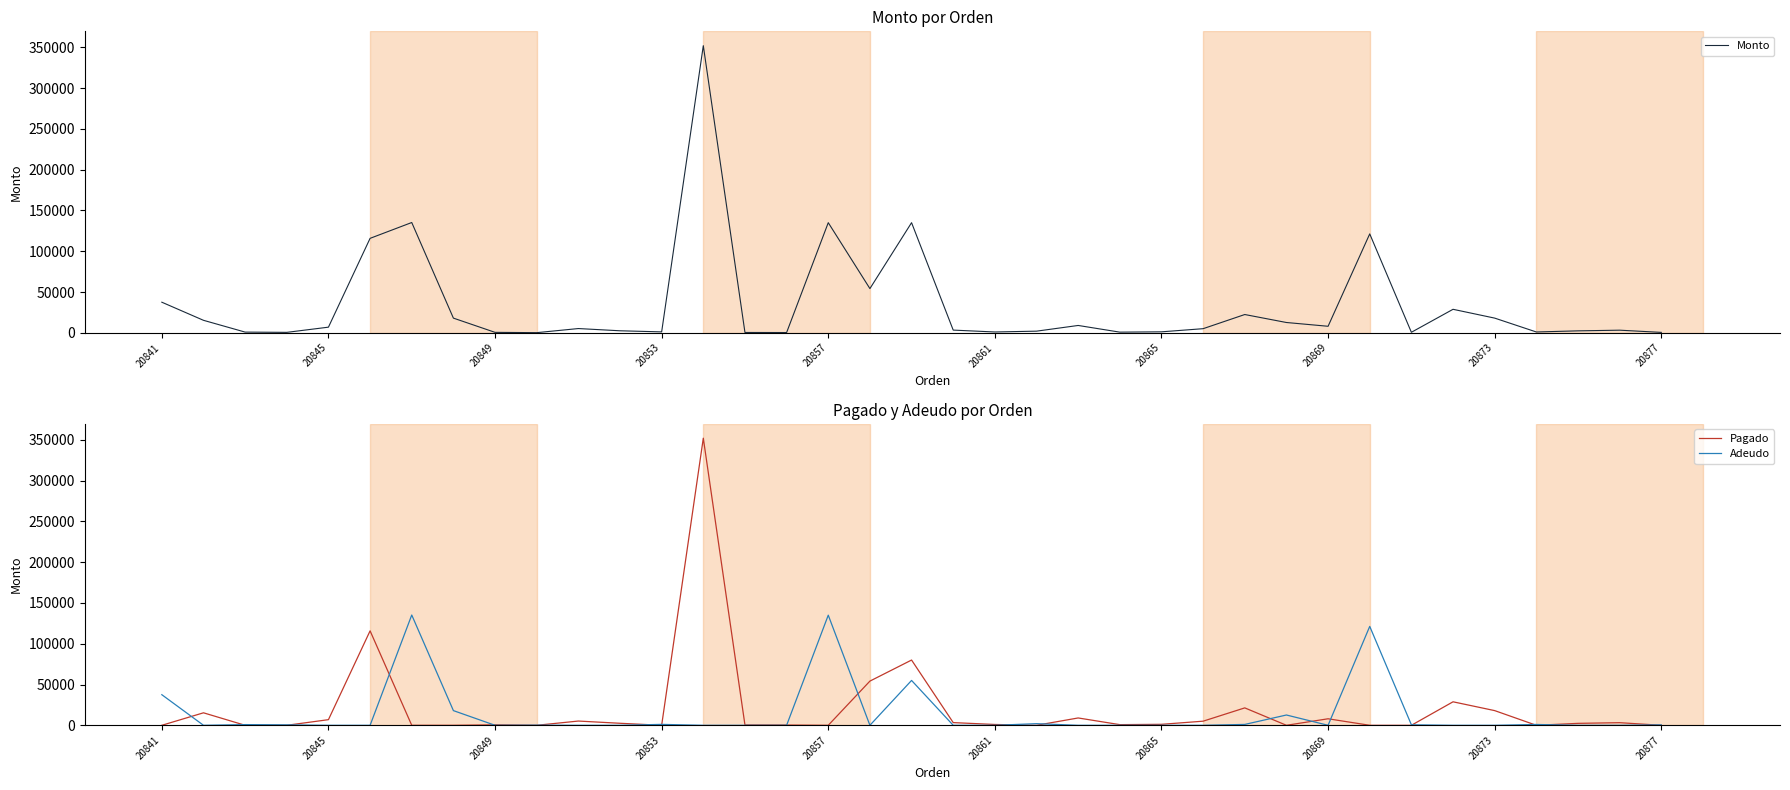

Which category has the lowest value in the Pagado series?

20841